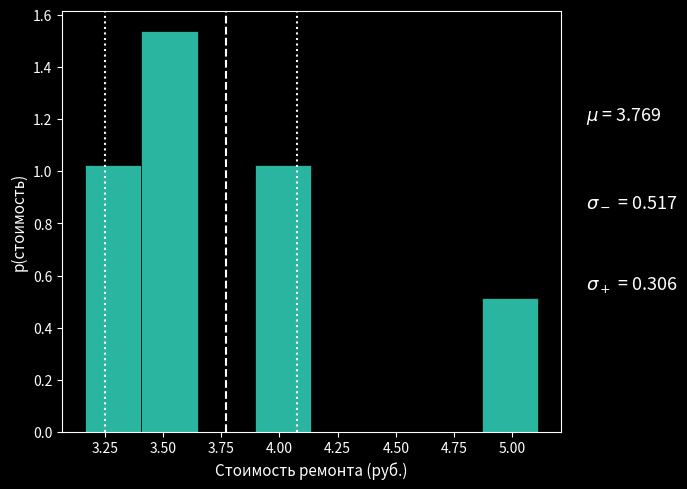

Which range on the x-axis has the tallest bar?

3.40 to 3.65